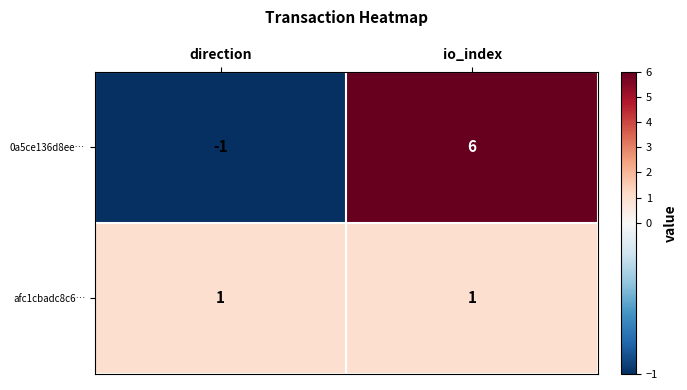

At which label is 0a5ce136d8ee… closest to 2?

direction